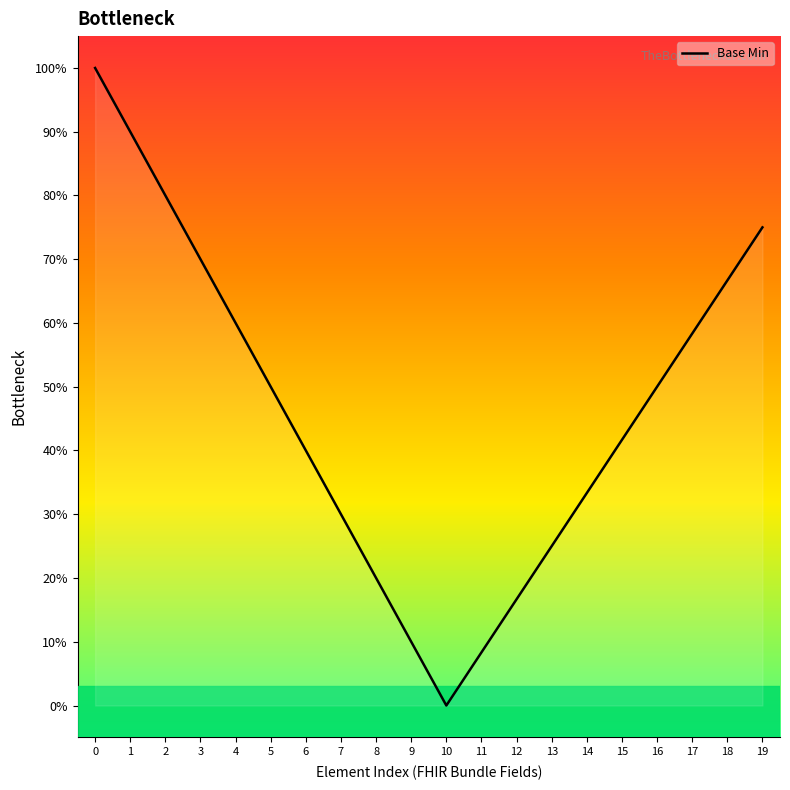

Which has a higher value, 18 or 3?

3